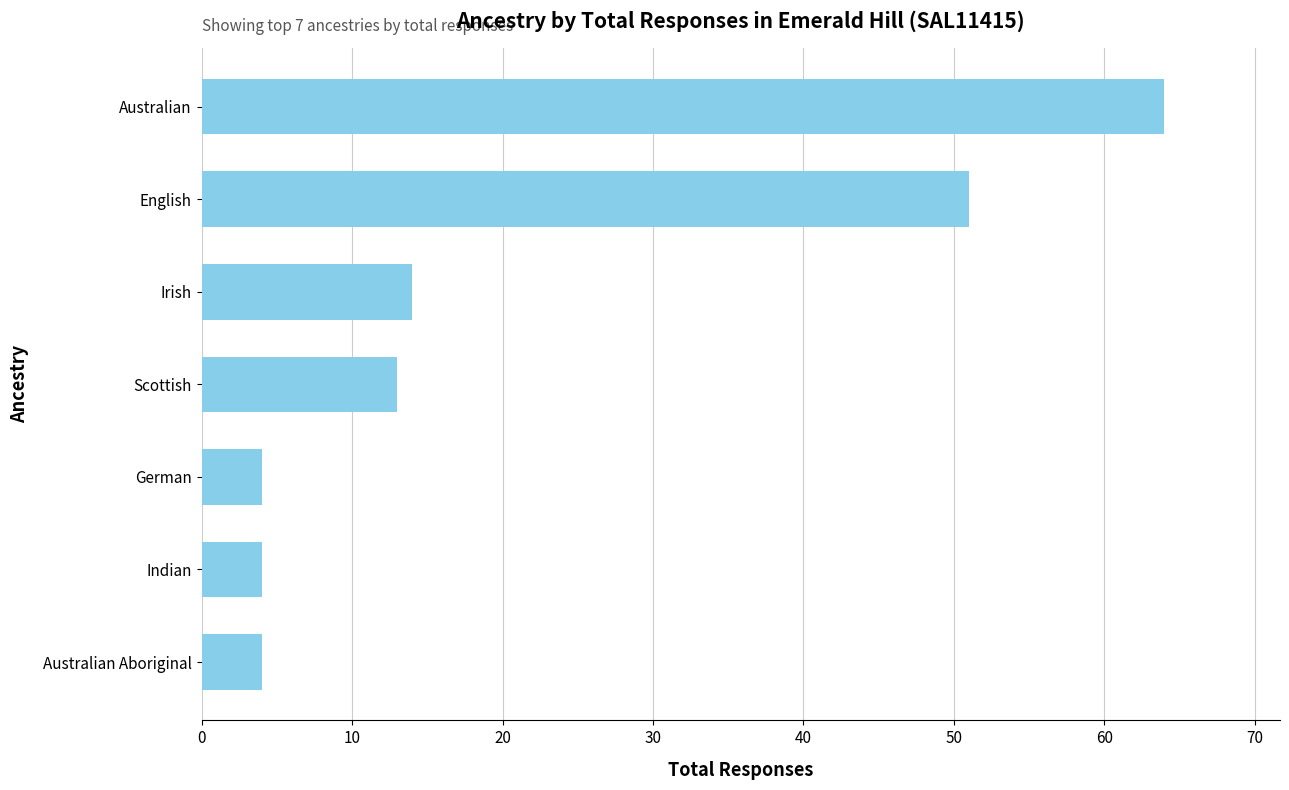

The value at Australian Aboriginal is 4. True or false?

True